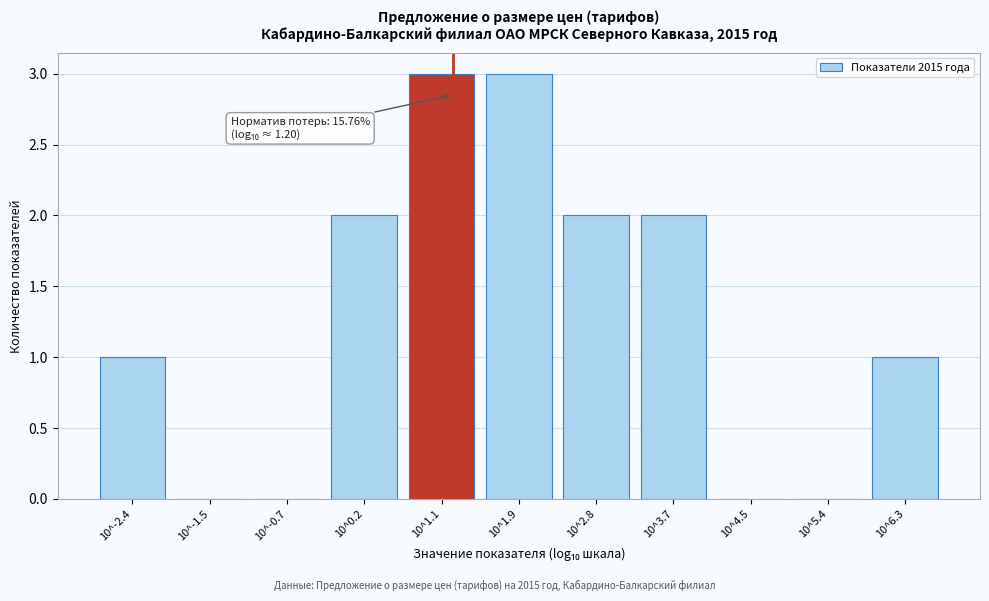

Reading left to right, list all the values displayed in this chart.

10^-2.4=1	10^-1.5=0	10^-0.7=0	10^0.2=2	10^1.1=3	10^1.9=3	10^2.8=2	10^3.7=2	10^4.5=0	10^5.4=0	10^6.3=1